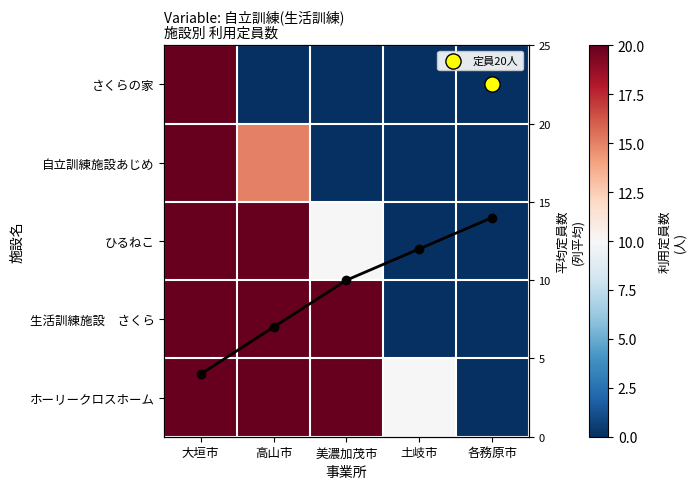

What is the sum of all 自立訓練施設あじめ values?

35